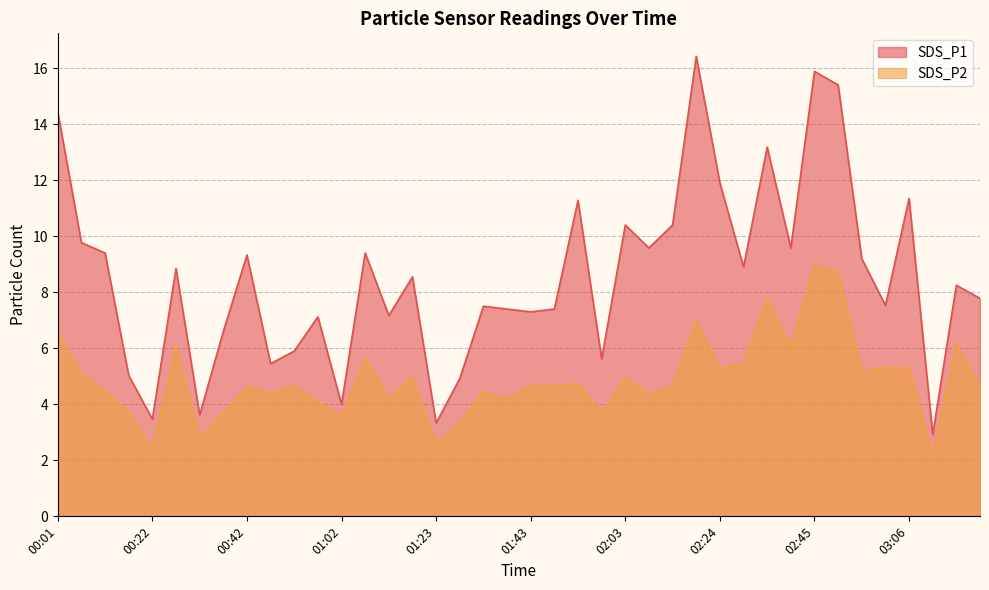

What is the label of the 1st point from the right?

03:21